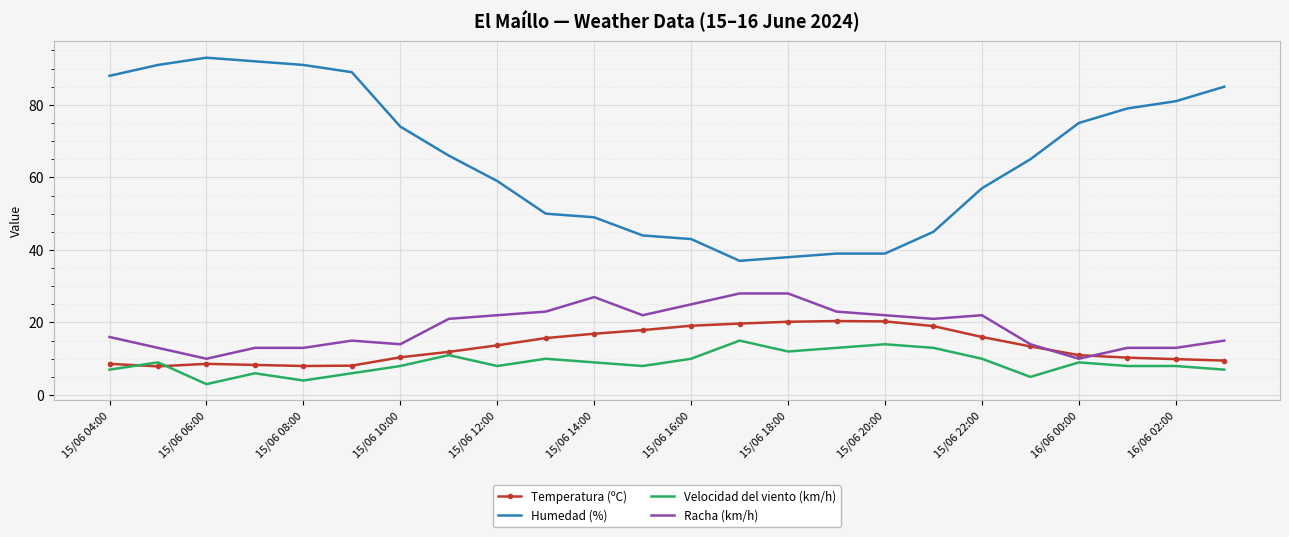

Which series ends up on top after the final intersection of Temperatura (ºC) and Velocidad del viento (km/h)?

Temperatura (ºC)